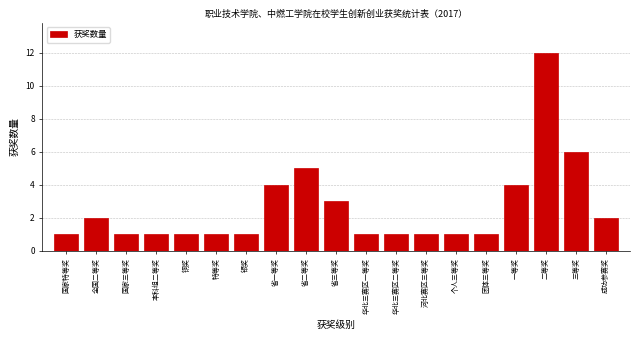

Reading left to right, extract all data points from this chart.

1	2	1	1	1	1	1	4	5	3	1	1	1	1	1	4	12	6	2